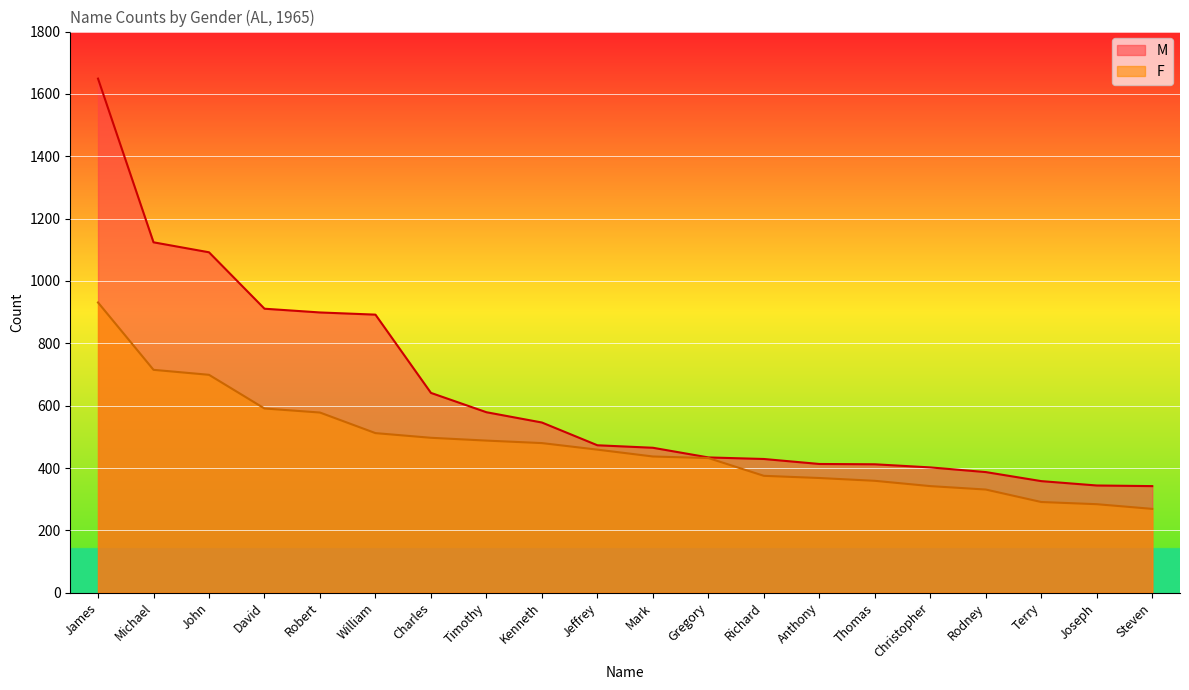

Is it true that F equals 125 at Anthony?

False